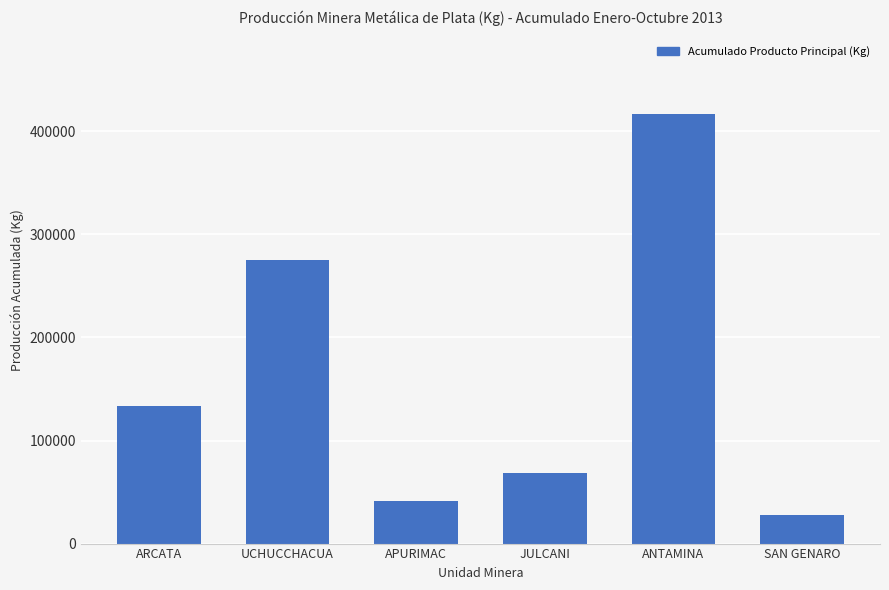

The value at UCHUCCHACUA is 274988.9. True or false?

True